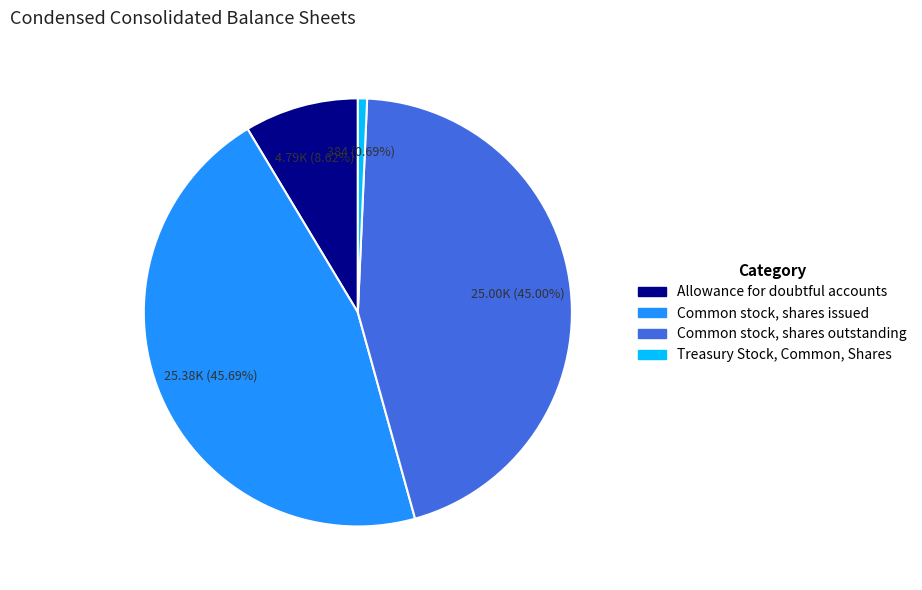

What portion of the pie excludes Allowance for doubtful accounts?

91.4%